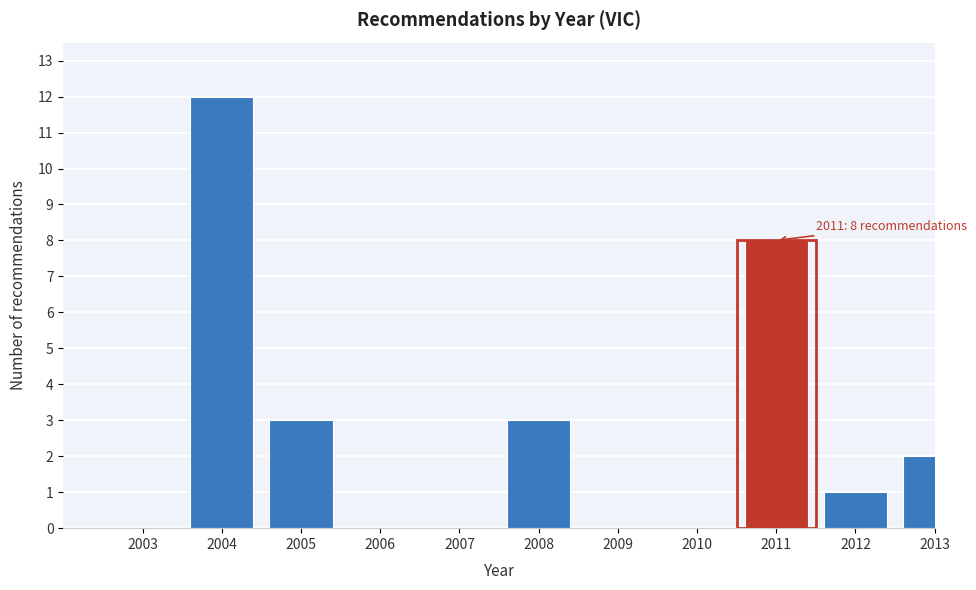

Reading right to left, what are all the values shown in this chart?

2013=2	2012=1	2011=8	2010=0	2009=0	2008=3	2007=0	2006=0	2005=3	2004=12	2003=0